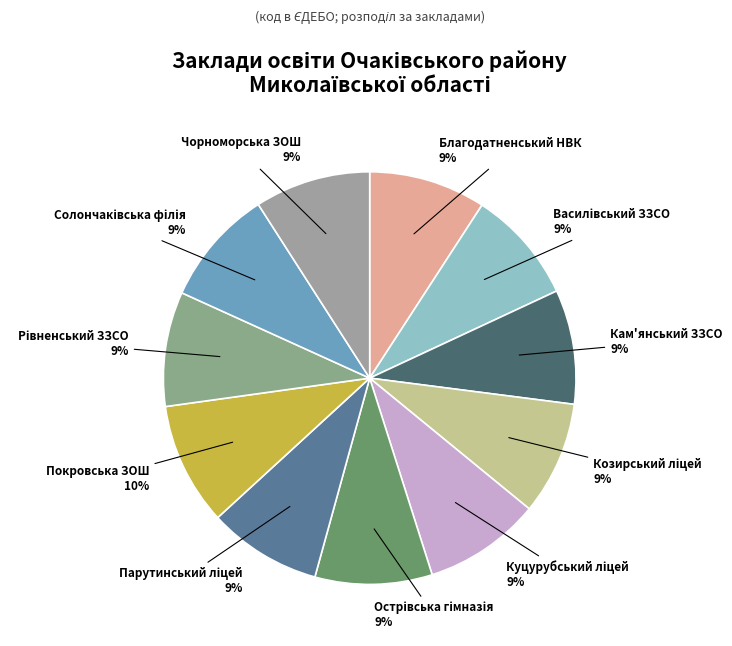

What is the largest slice in the pie chart?

Покровська ЗОШ